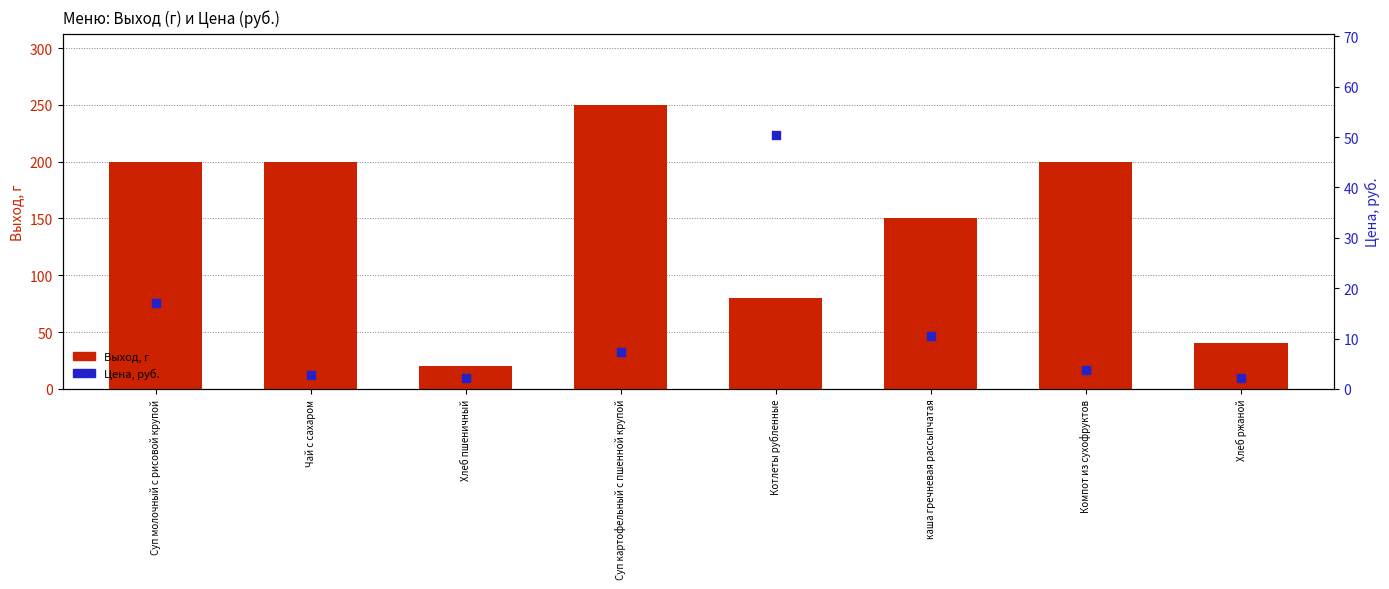

Which series has the largest total across all categories?

Выход, г